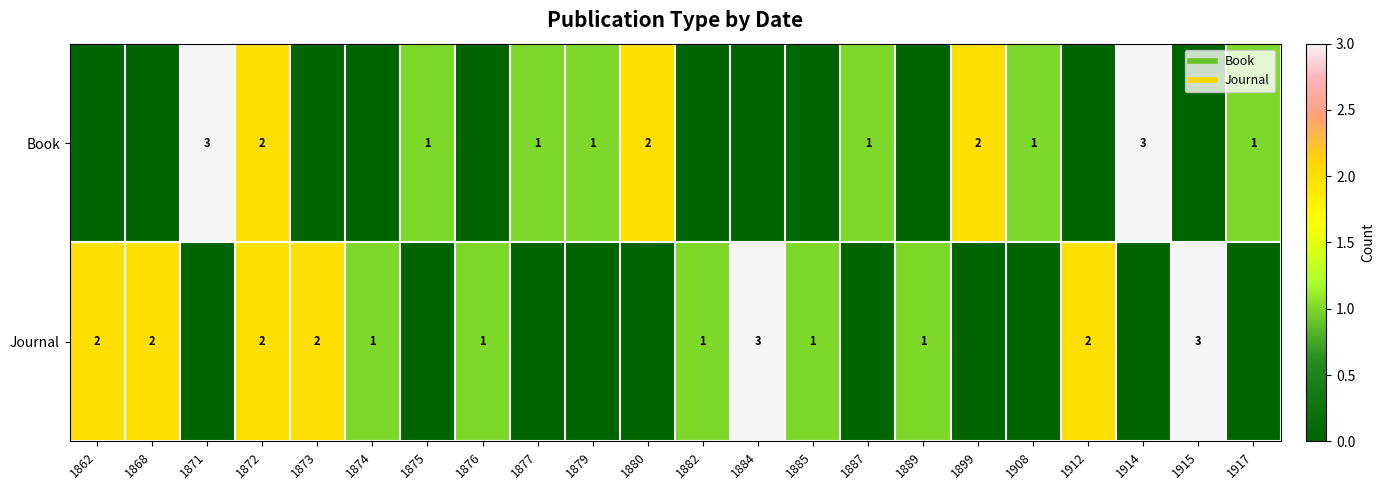

How many Journal values are between 0 and 2?

20